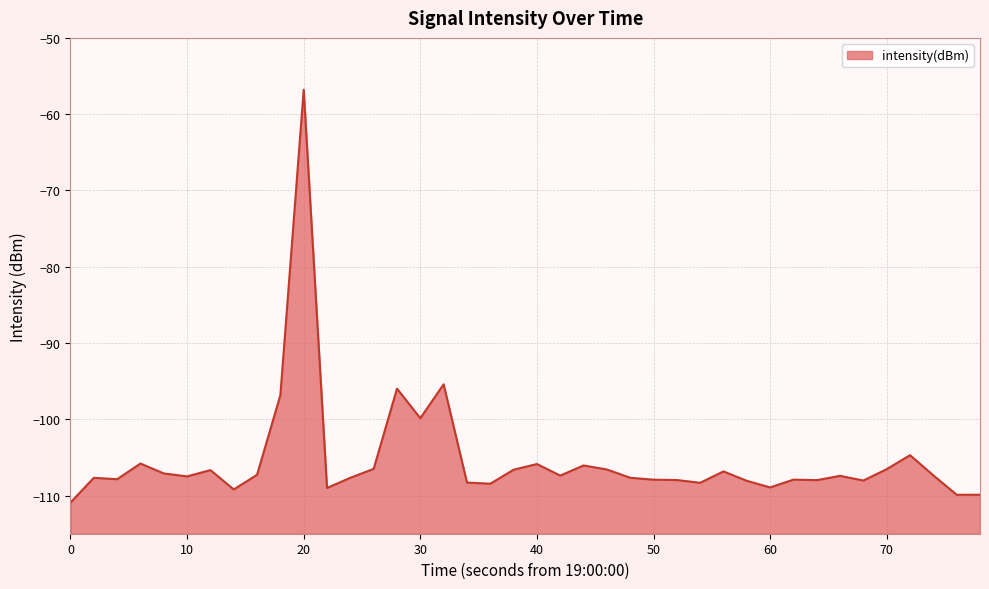

What is the value of the 5th point from the left?

-107.1